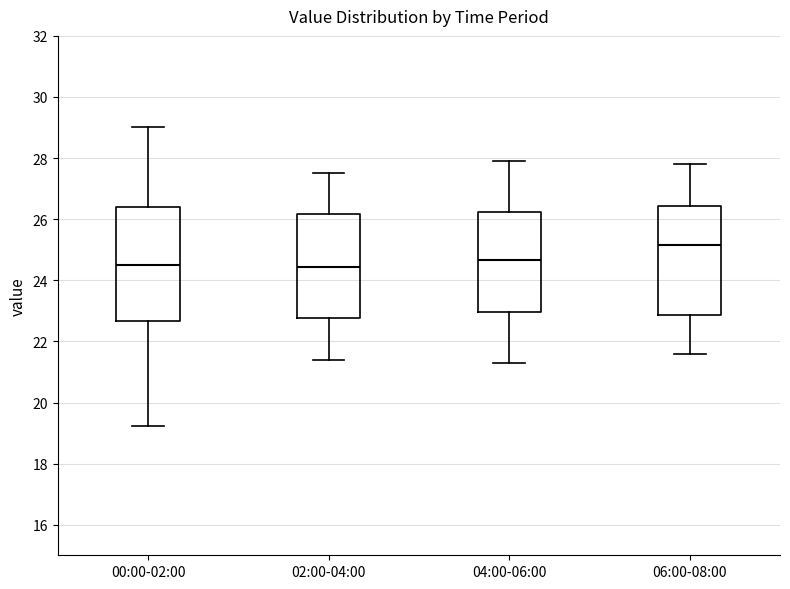

Reading left to right, transcribe this box plot: for each box, give where its median line is, the range the box spans, and where its two whiskers end, as read against the y-axis. The values are not printed on the chart, so give them approximately, as read against the axis.

00:00-02:00: median 24.4, box 22.6 to 26.4, whiskers 19.2 to 29.0
02:00-04:00: median 24.4, box 22.8 to 26.2, whiskers 21.4 to 27.6
04:00-06:00: median 24.6, box 23.0 to 26.2, whiskers 21.4 to 28.0
06:00-08:00: median 25.2, box 22.8 to 26.4, whiskers 21.6 to 27.8